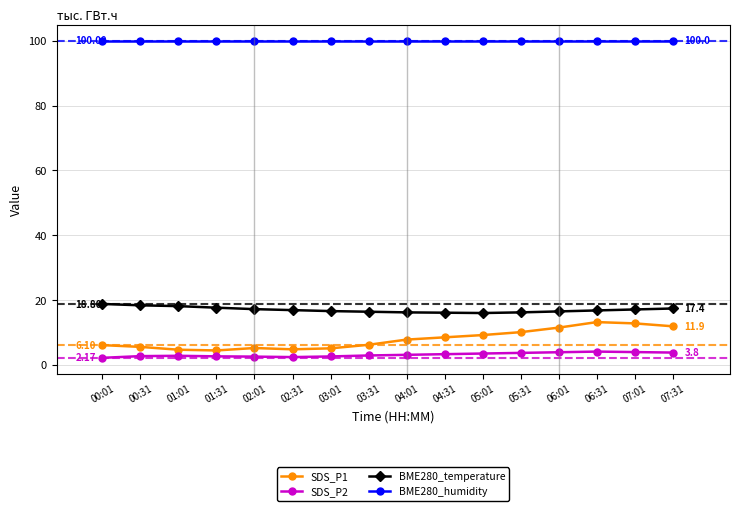

What are all the series names shown in the legend?

SDS_P1, SDS_P2, BME280_temperature, BME280_humidity